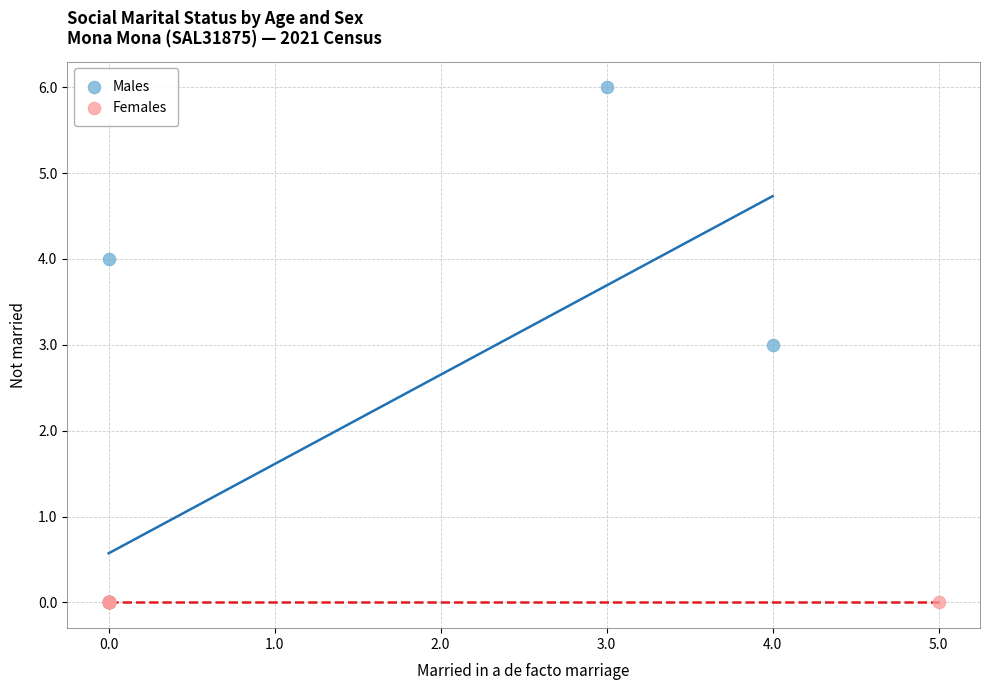

Which series contains the highest Y value?

Males